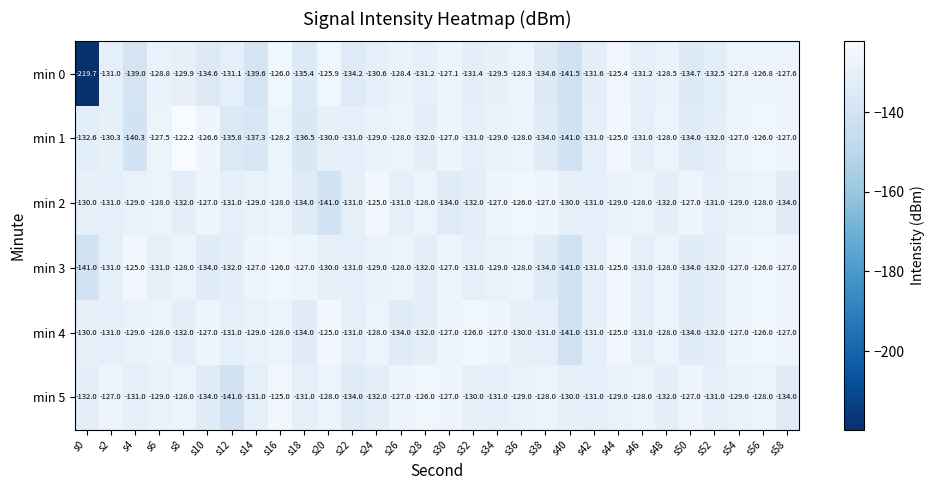

What is the sum of the min 4 values at s10 and s2?

-258.0